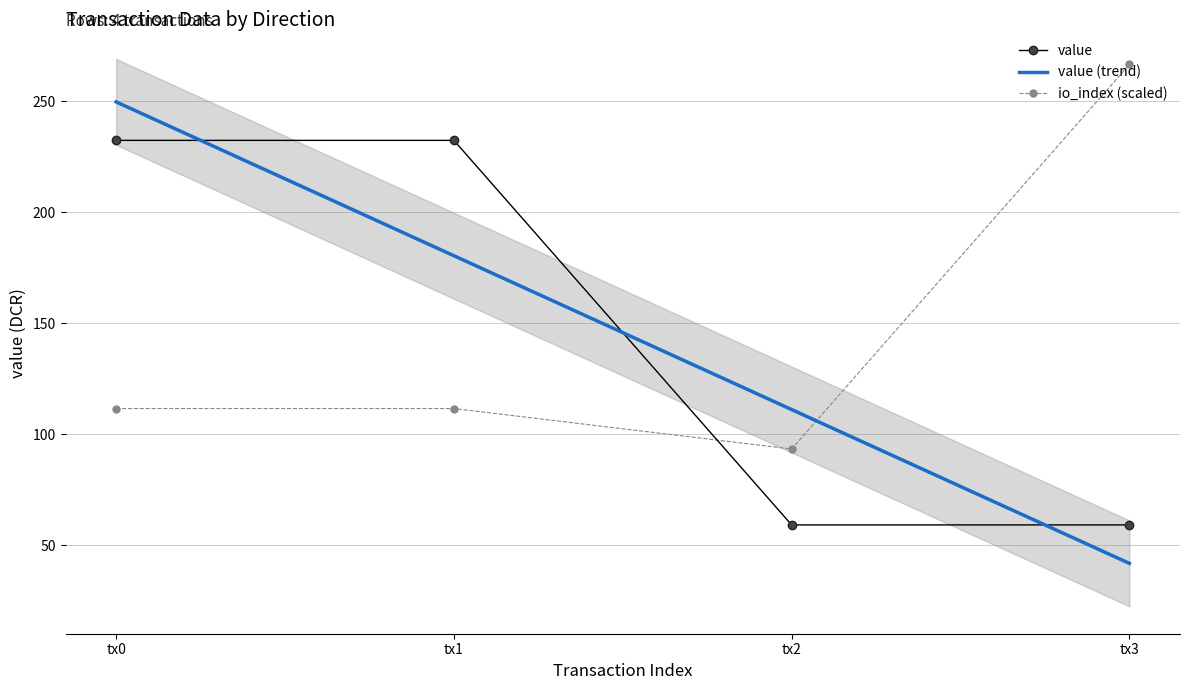

What is the maximum value for value?

232.5